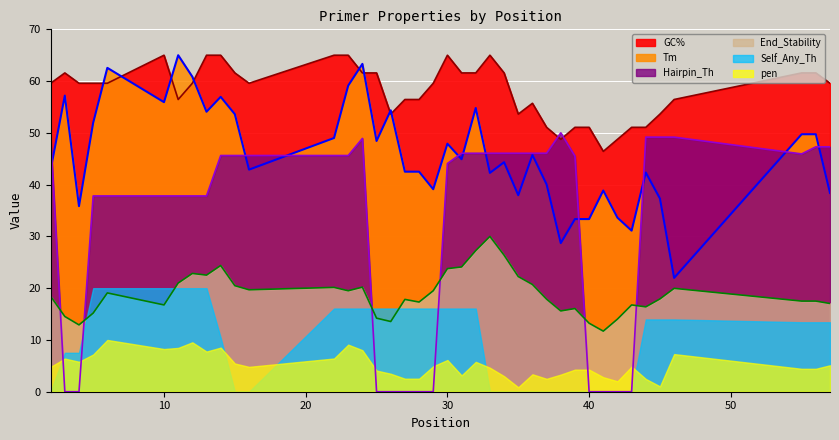

How many lines are shown in the chart?

4